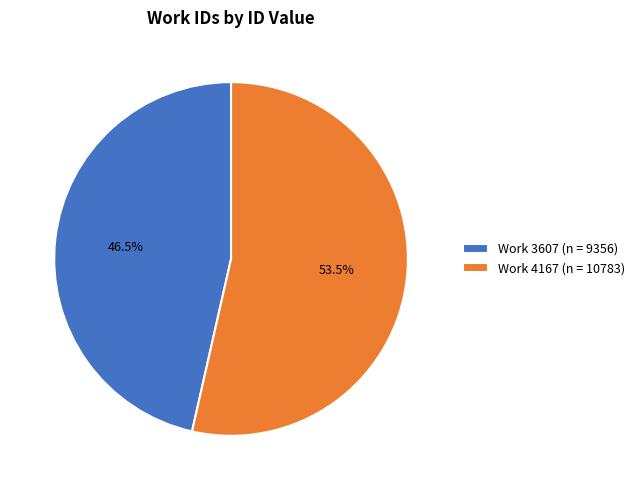

To the nearest percent, what is the average slice percentage?

50%